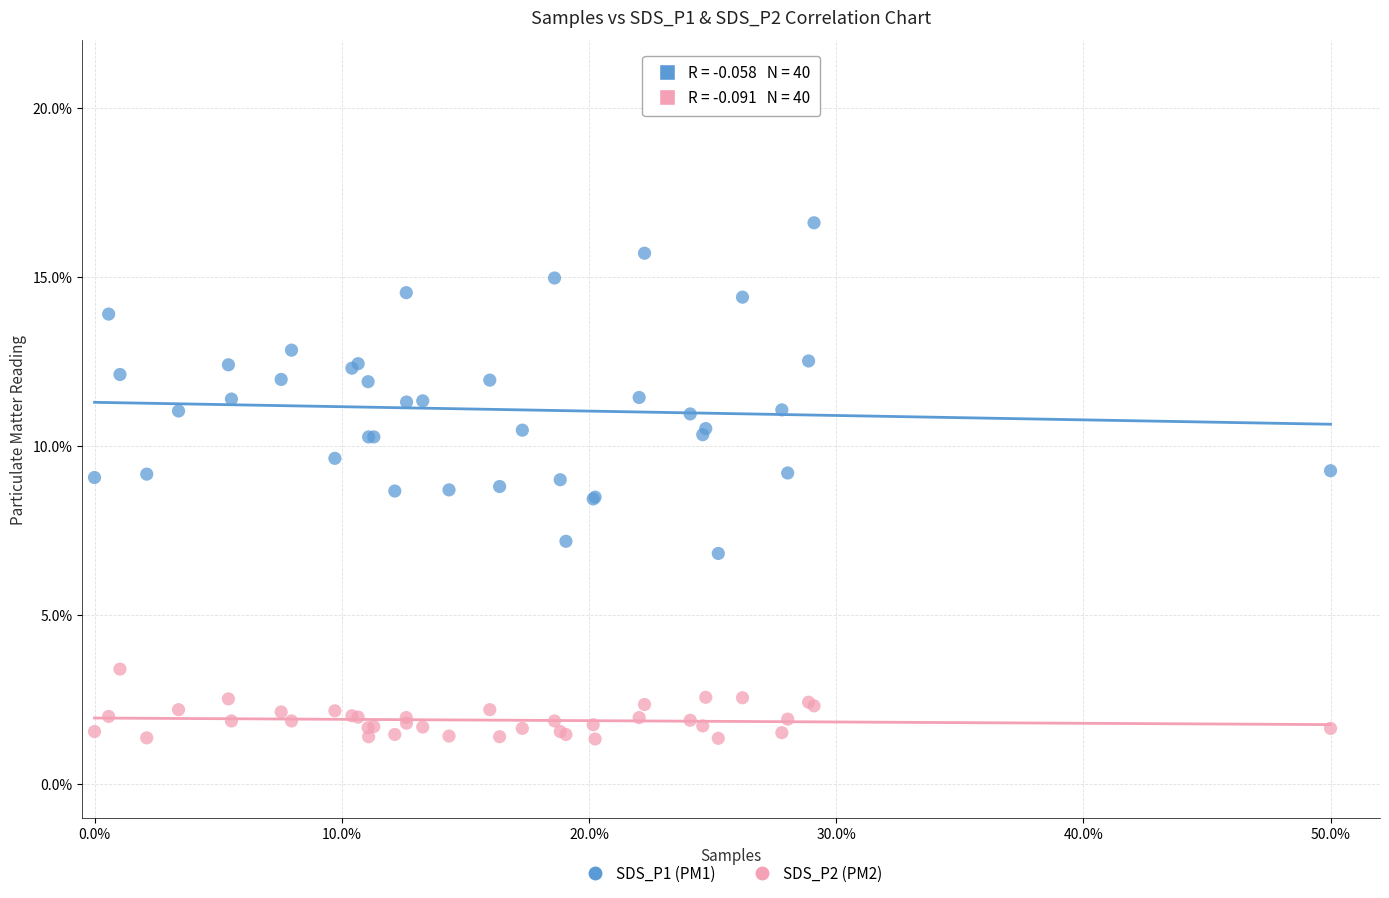

Which series reaches the minimum Y coordinate?

SDS_P2 (PM2)